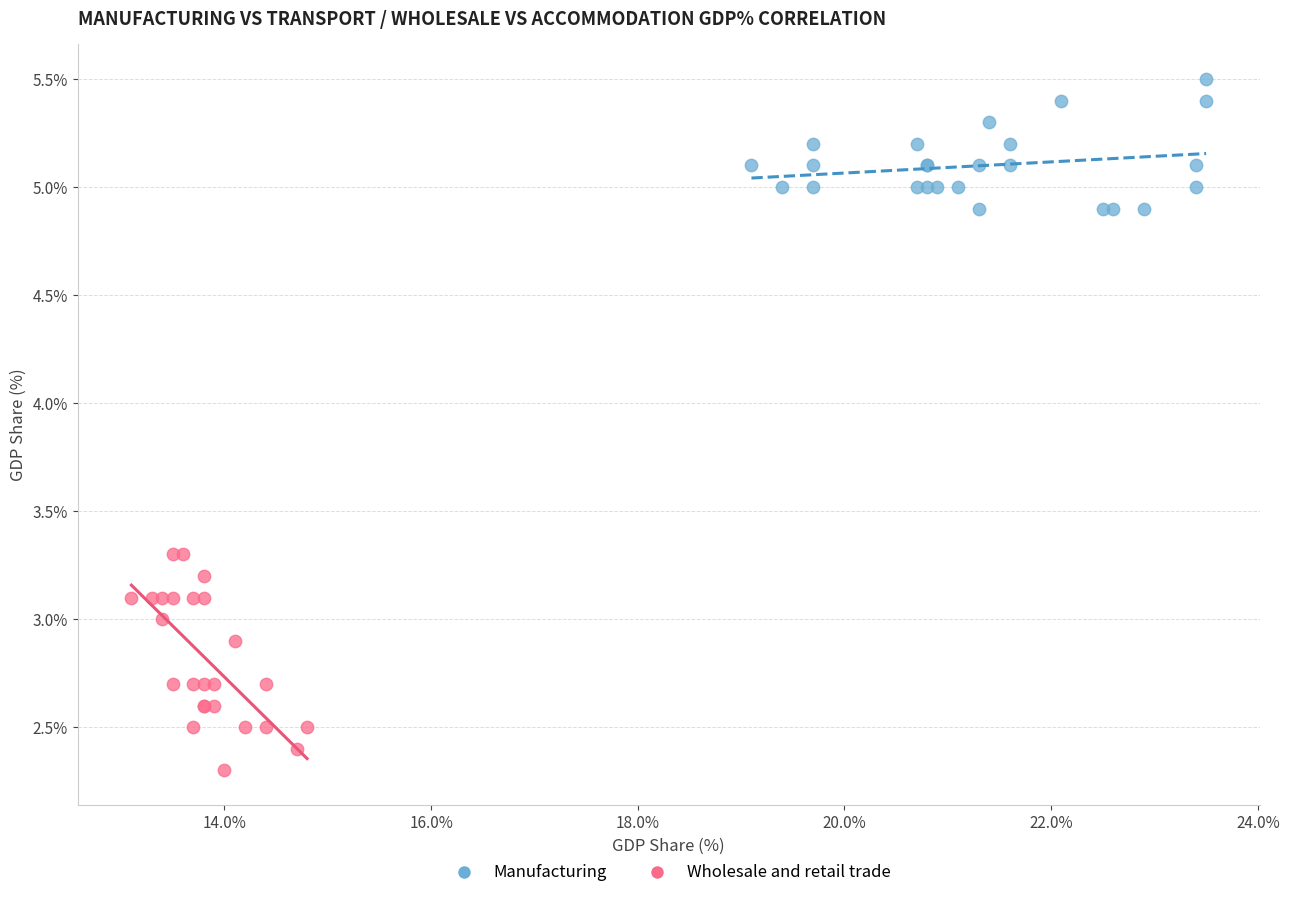

Which series contains the lowest Y value?

Wholesale and retail trade